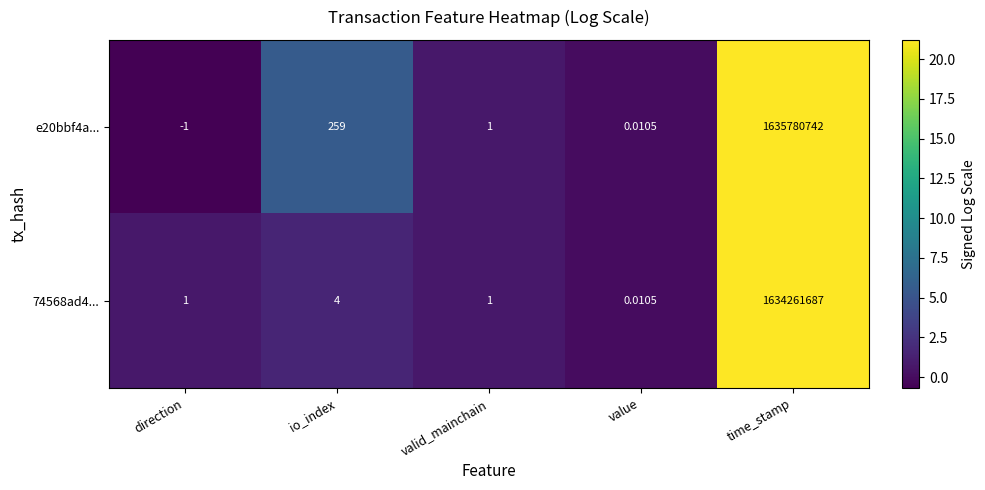

Rank the series at io_index from lowest to highest value.

74568ad4..., e20bbf4a...